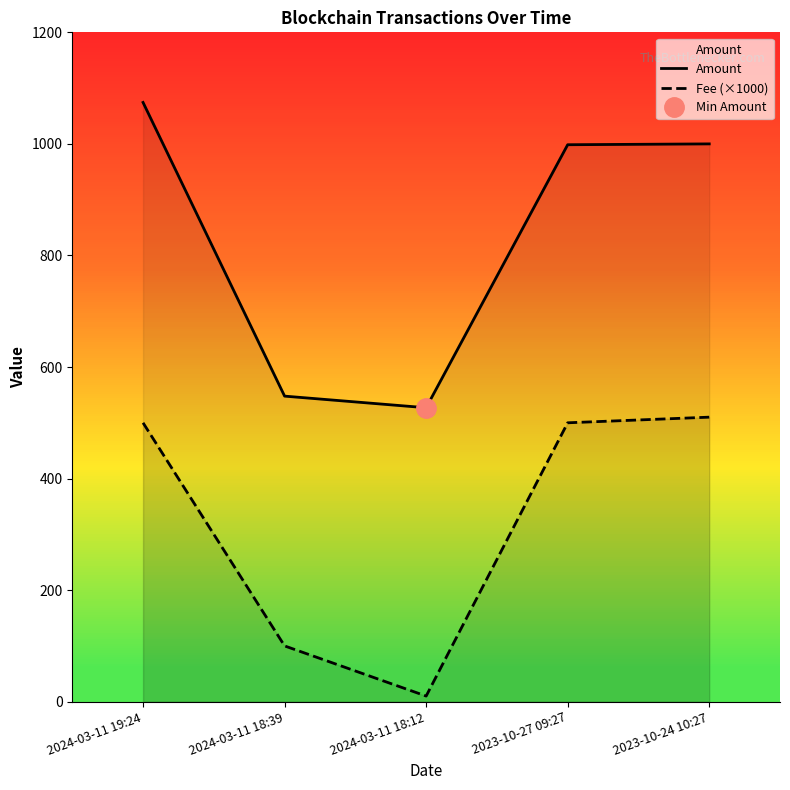

What are all the series names shown in the legend?

Amount, Fee (×1000)